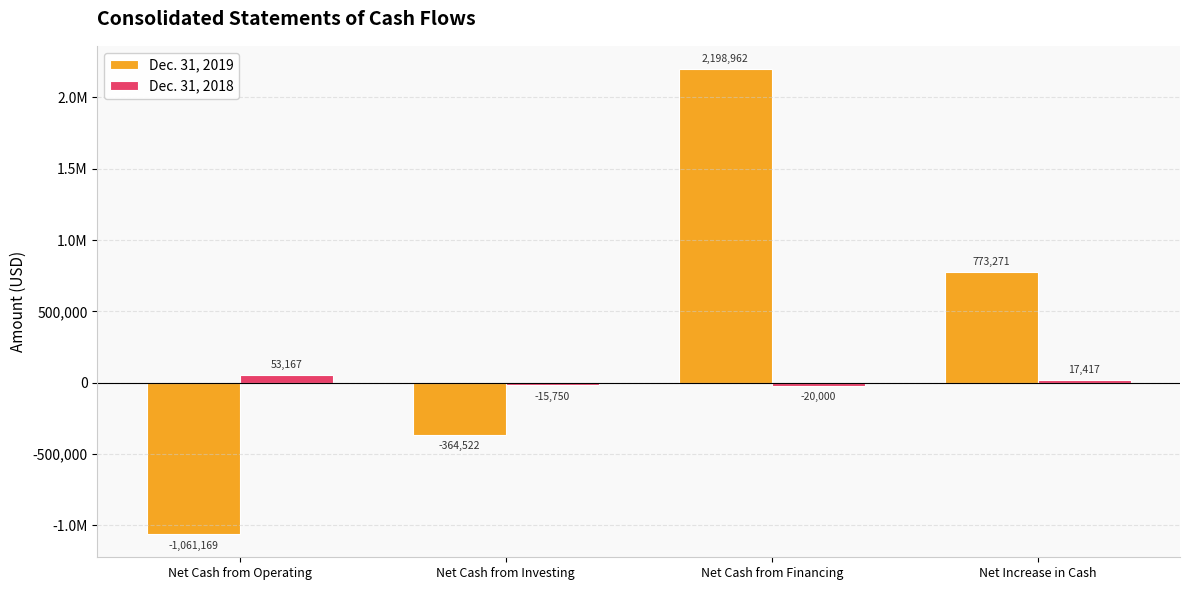

What is the label of the 2nd bar from the right?

Net Cash from Financing